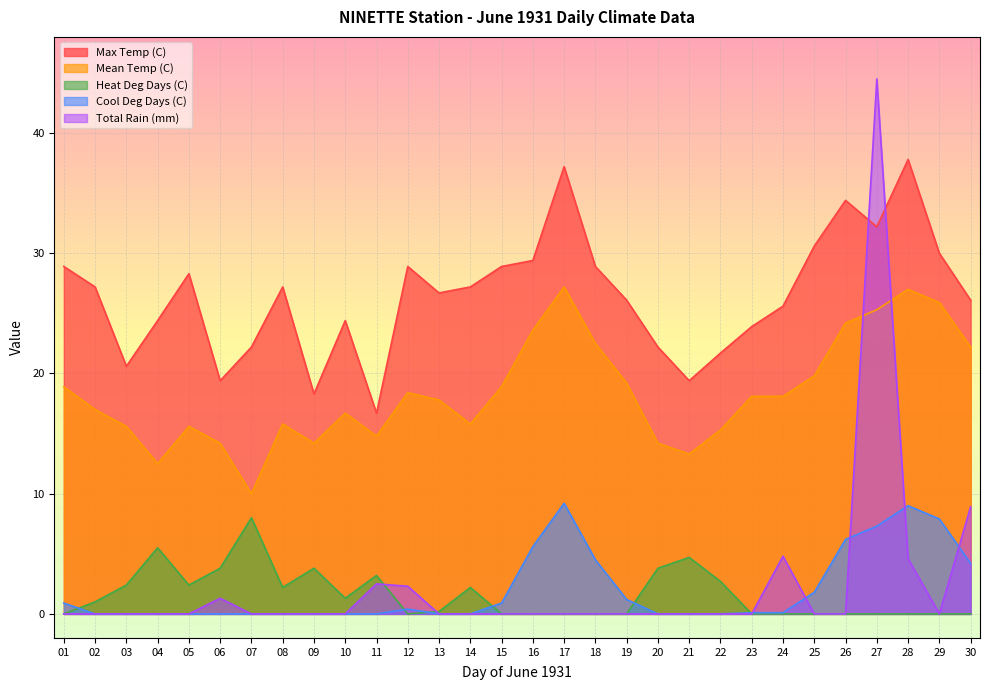

After their last crossing, which series has the higher values: Max Temp (C) or Total Rain (mm)?

Max Temp (C)